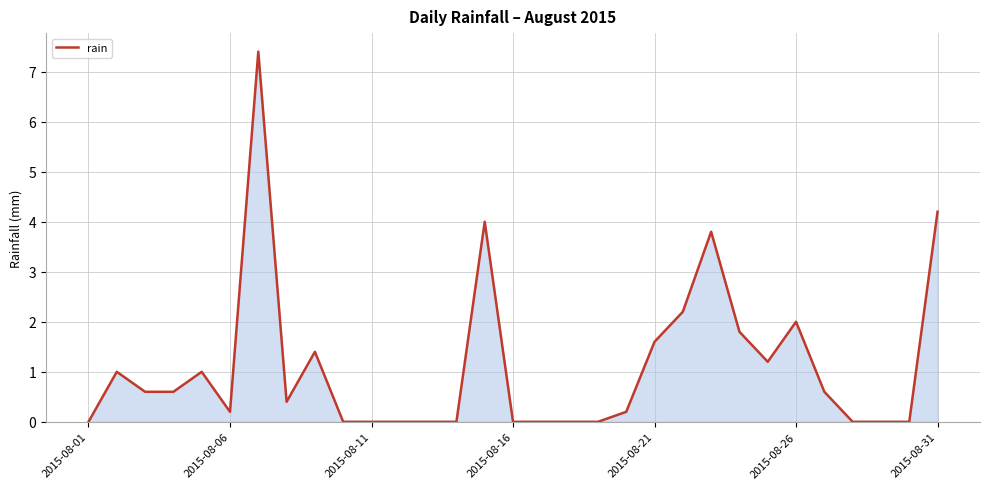

What is the greatest value displayed?

7.4